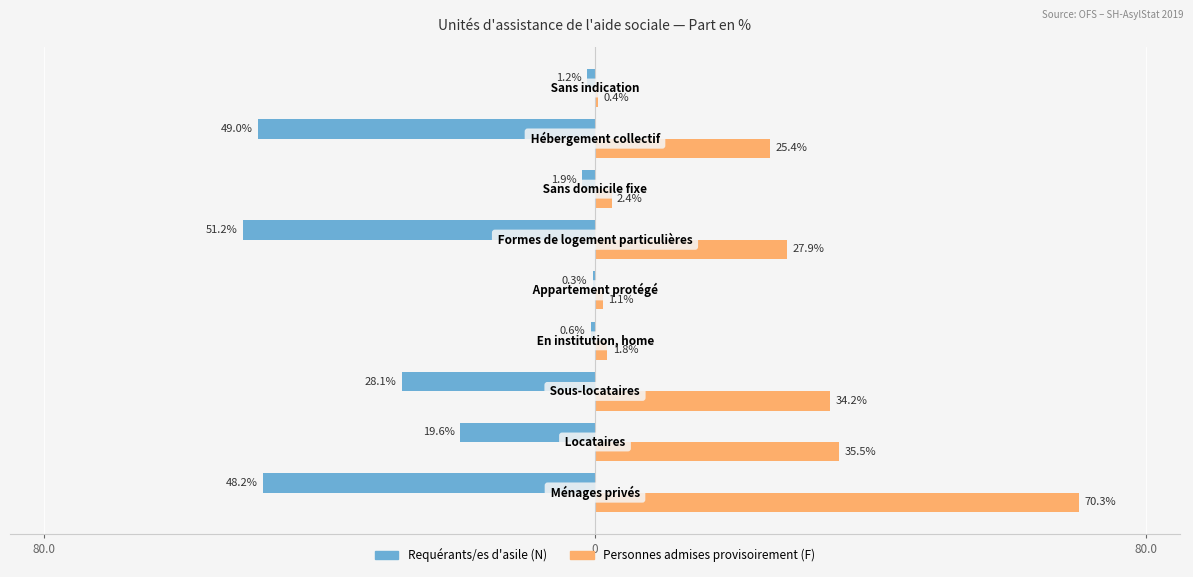

What are all the series names shown in the legend?

Requérants/es d'asile (N), Personnes admises provisoirement (F)